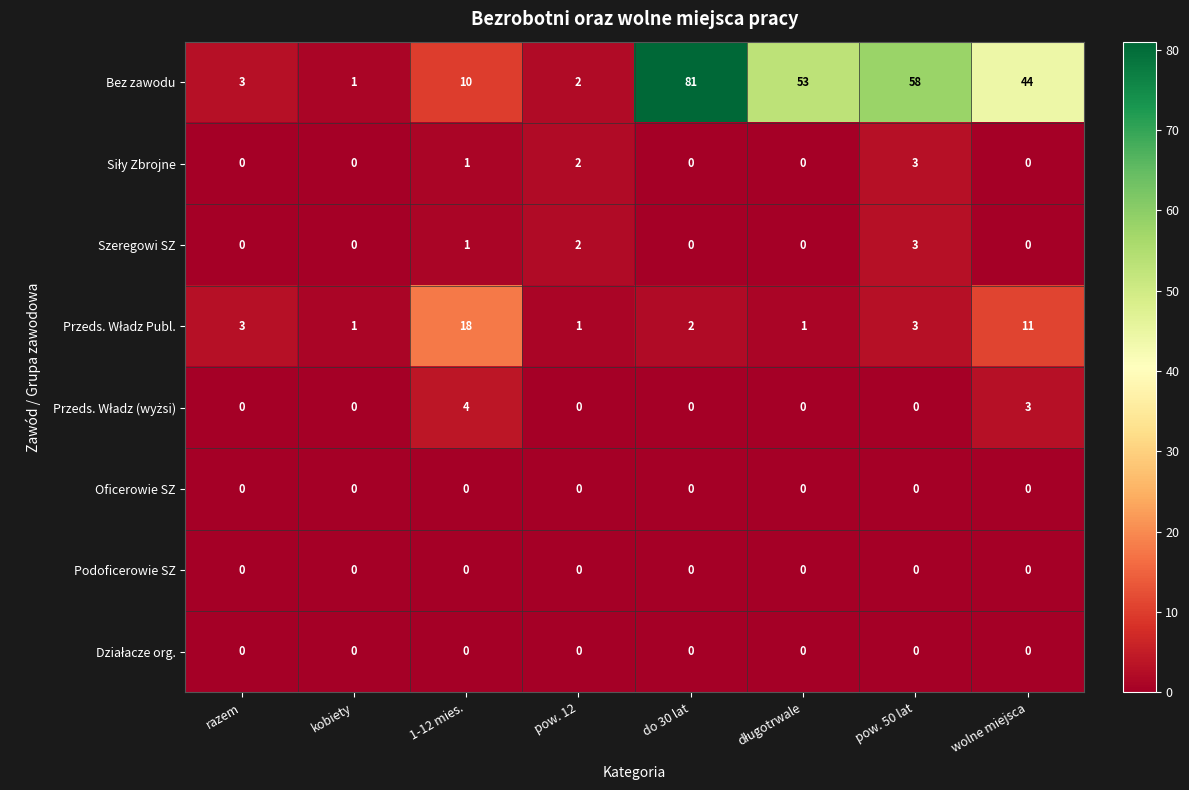

Count the number of data series in this chart.

8